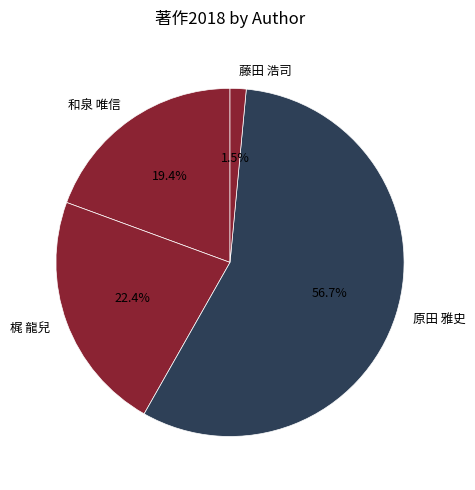

To the nearest percent, what portion does 原田 雅史 represent?

57%